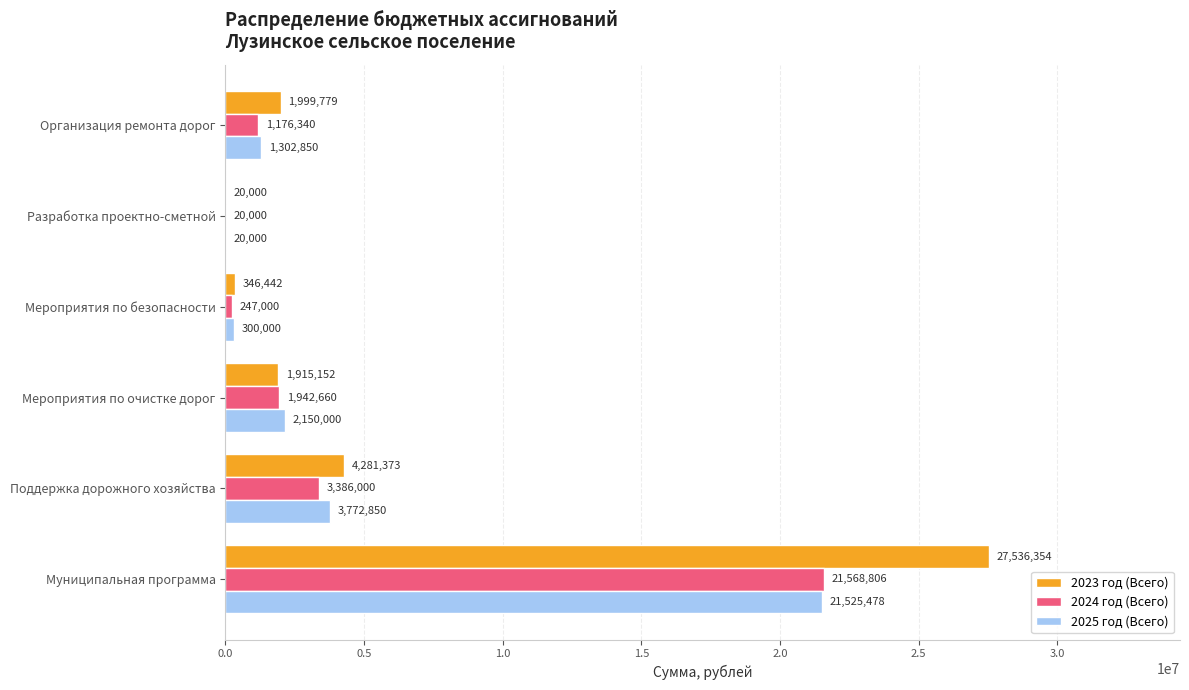

What is the approximate value of 2025 год (Всего) at Мероприятия по безопасности?

300000.0